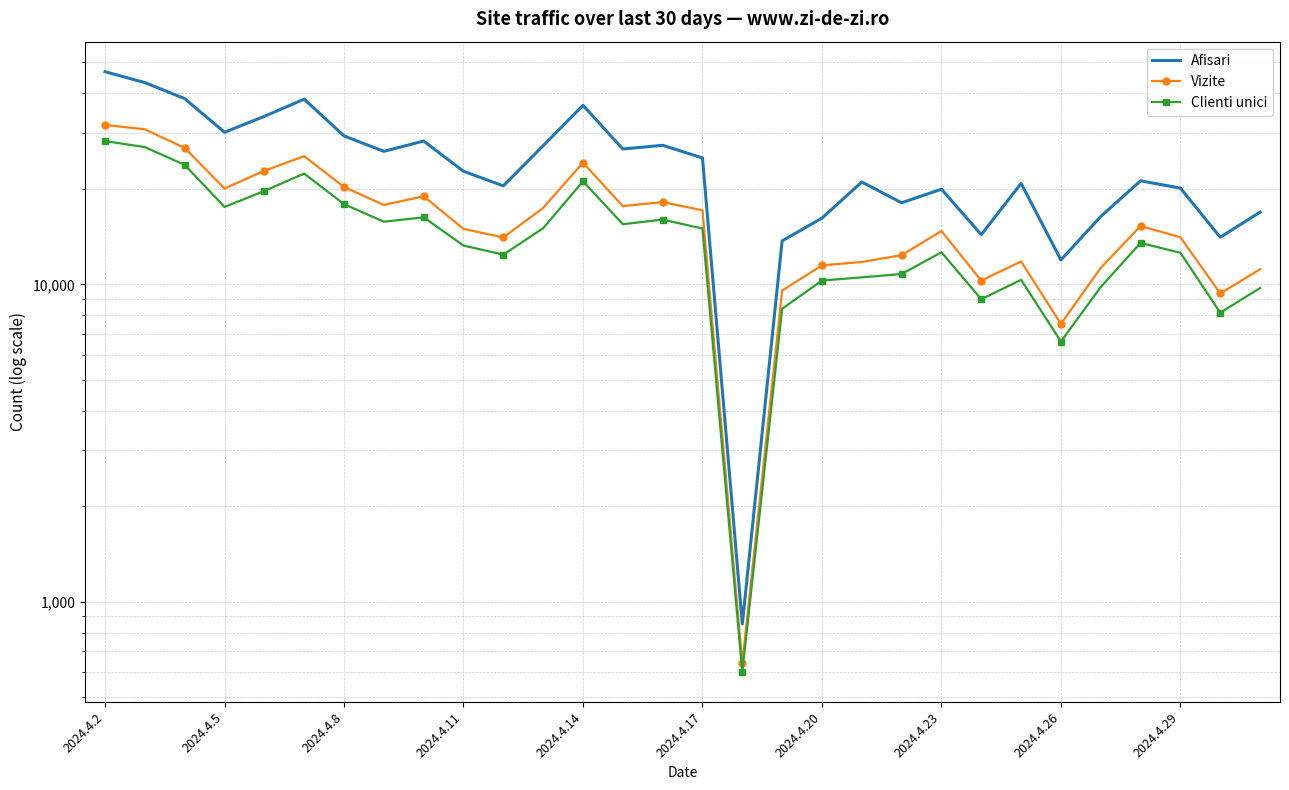

Between 2024.4.26 and 10, which series saw the biggest shift?

Afisari